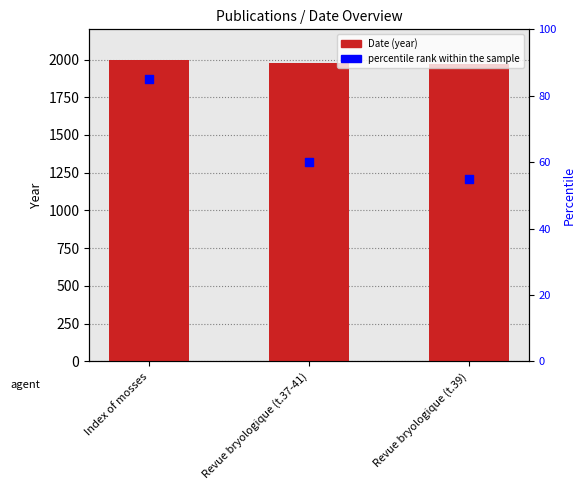

At how many categories does at least one series exceed 1390?

3